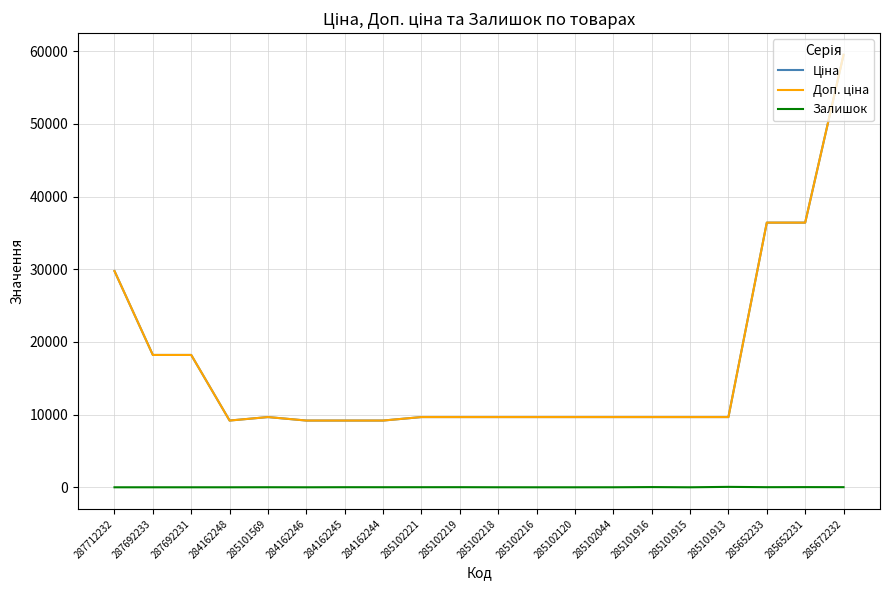

Is this an area chart (filled region under the line)?

No